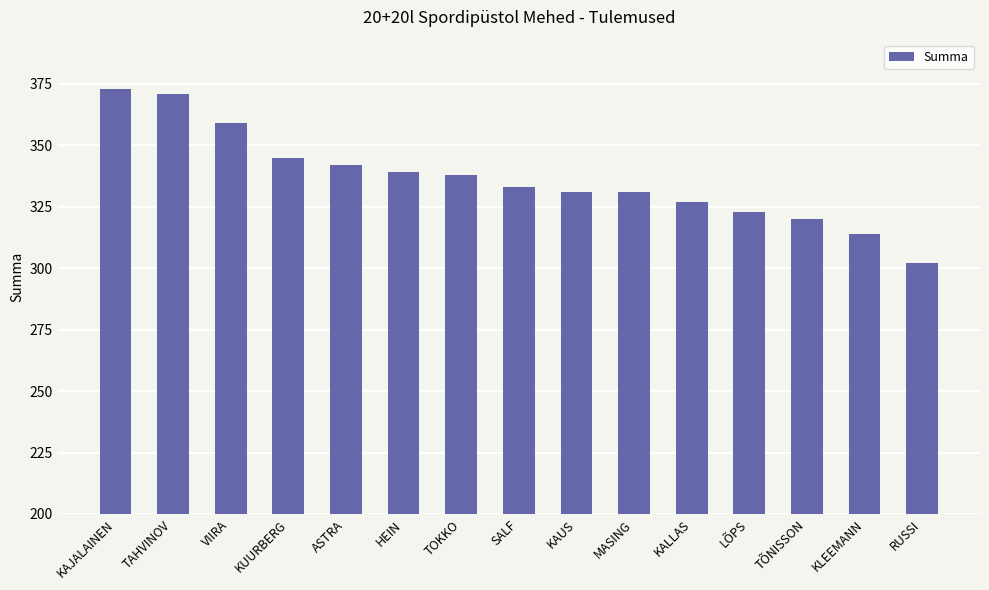

What is the smallest value displayed?

302